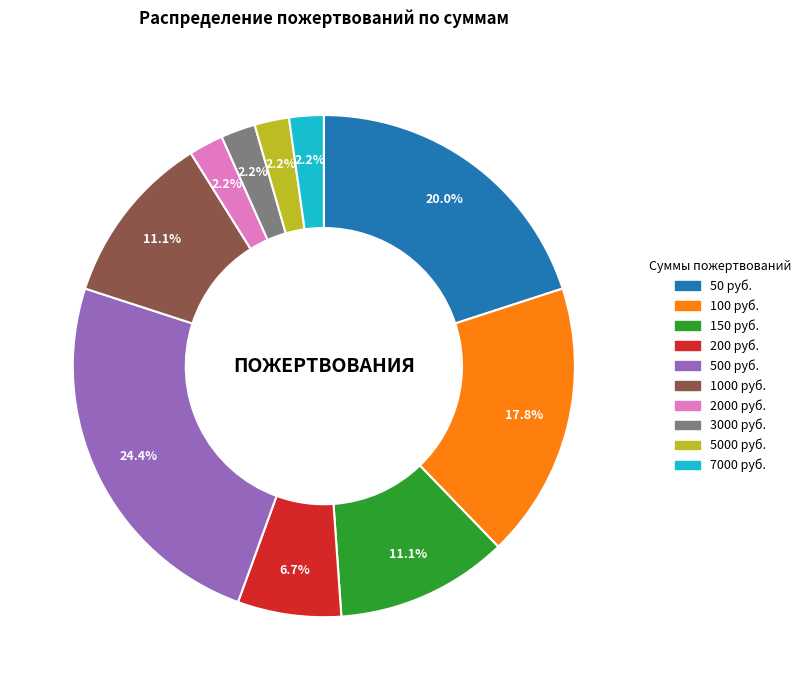

Which slice is the largest?

500 руб.